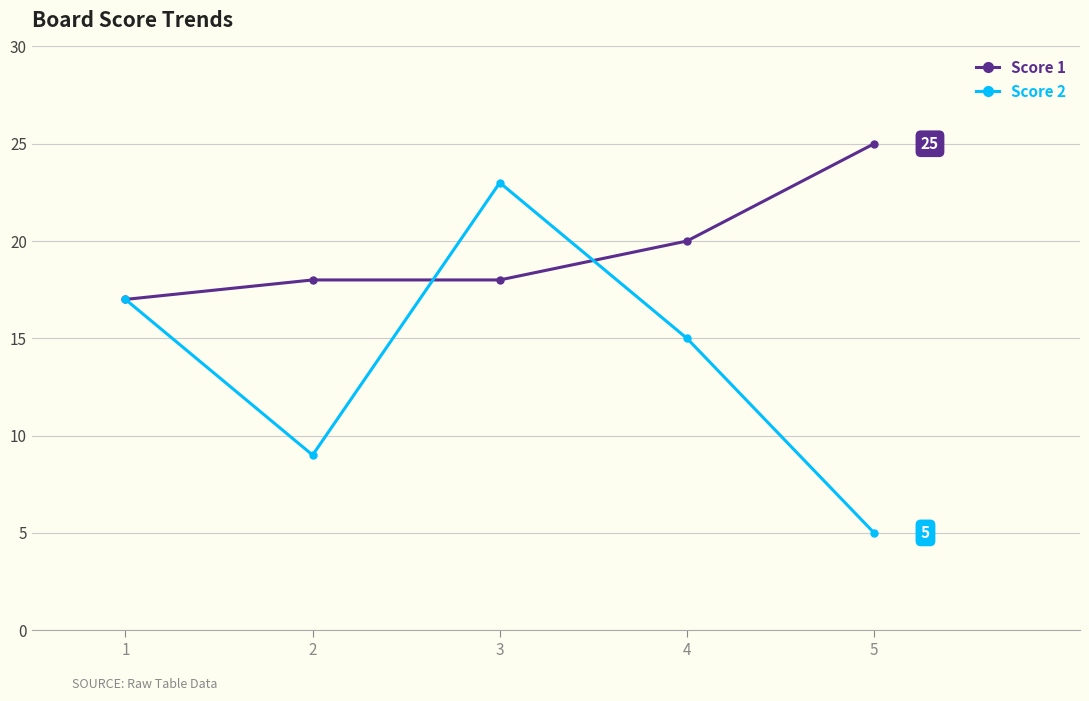

What are all the series names shown in the legend?

Score 1, Score 2